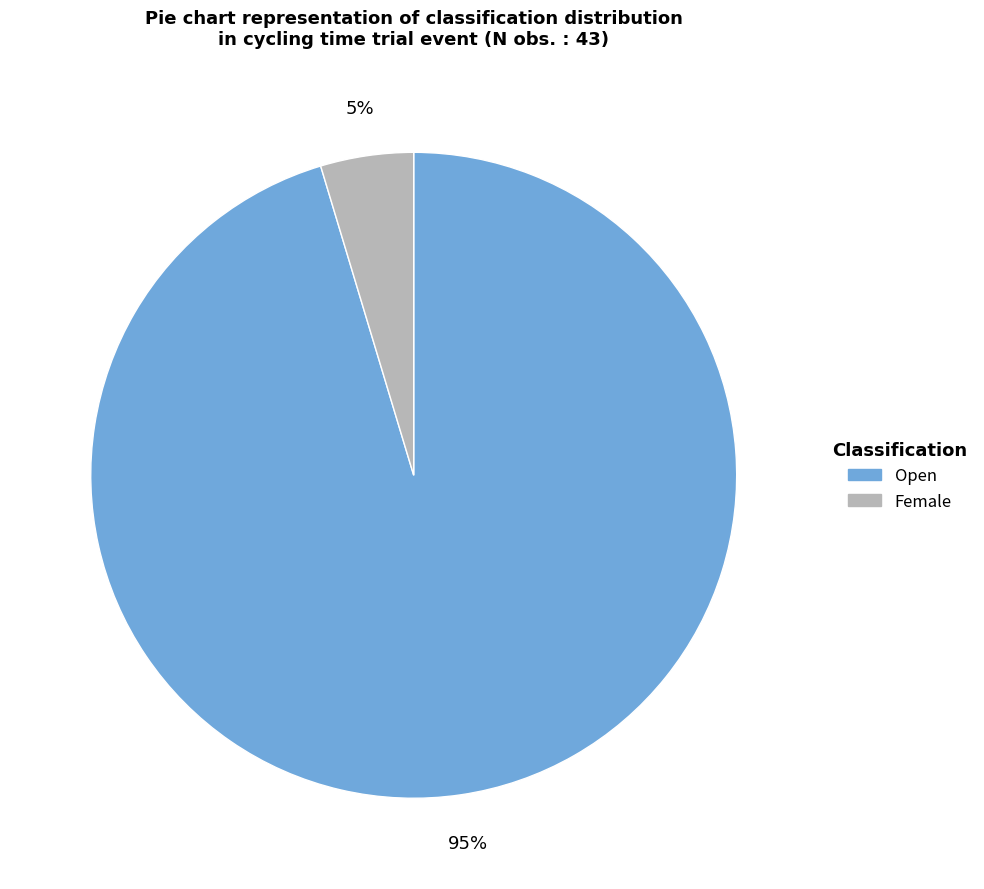

Does Female account for over 50% of the chart?

No